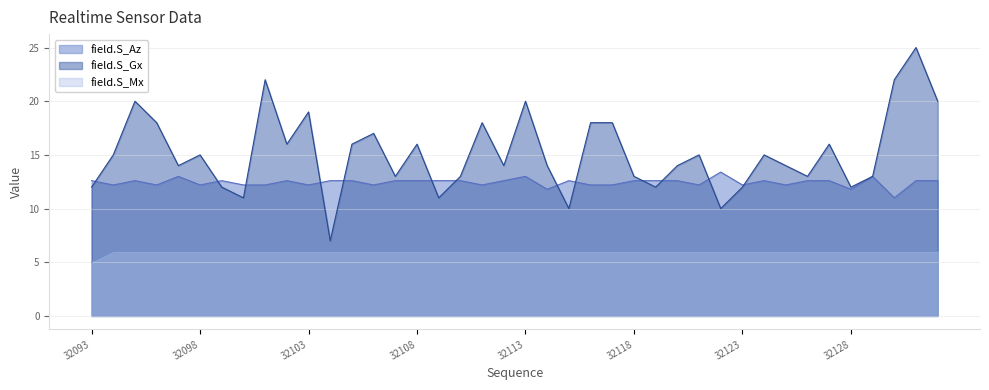

What is the difference between the maximum and minimum values in the field.S_Mx series?

1.0